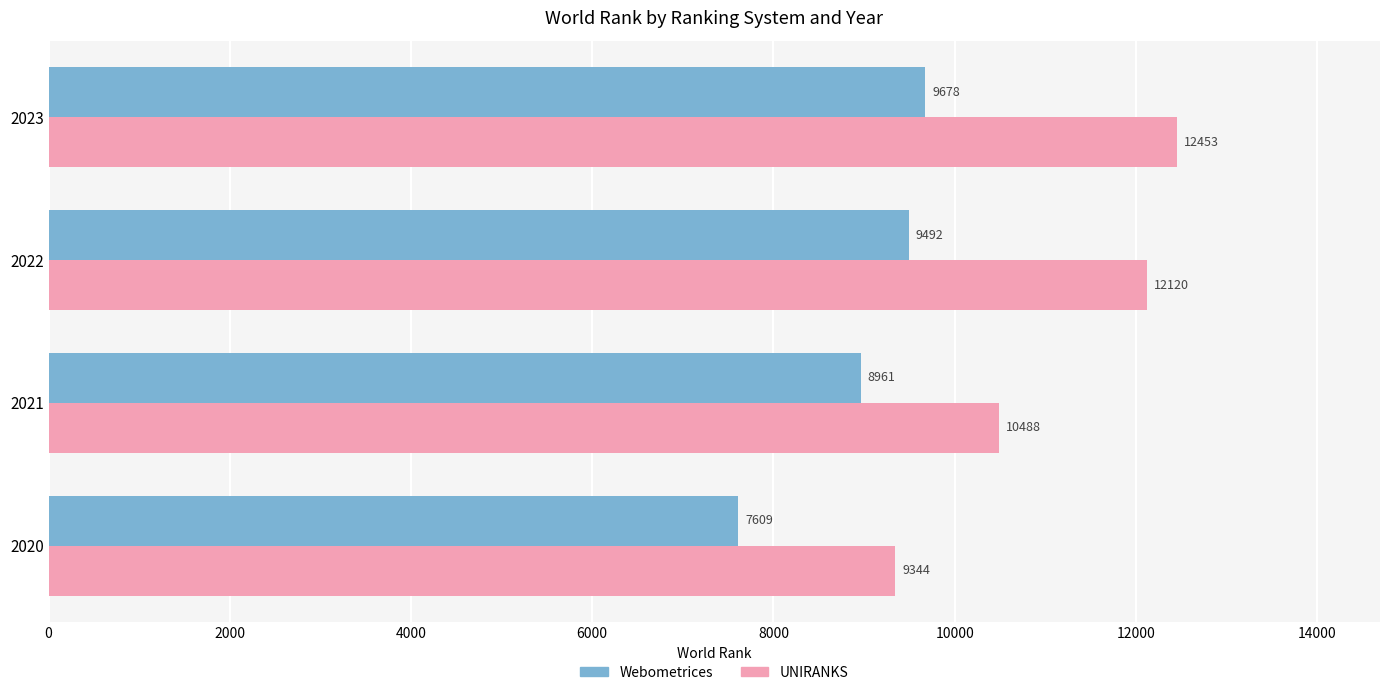

At which label is UNIRANKS closest to 10898?

2021